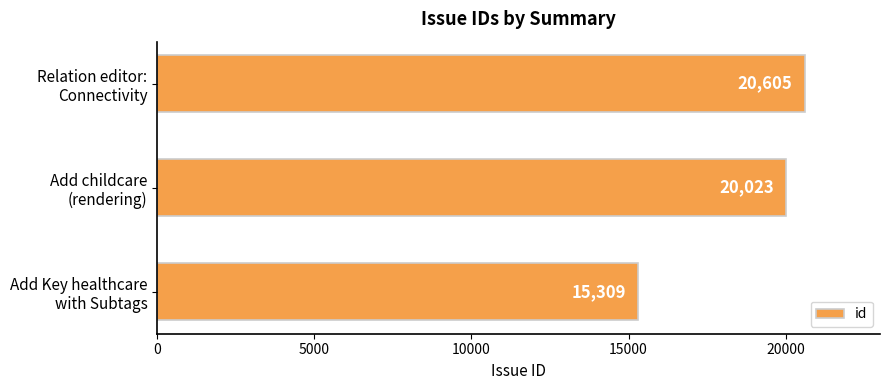

What is the difference between the maximum and minimum values?

5296